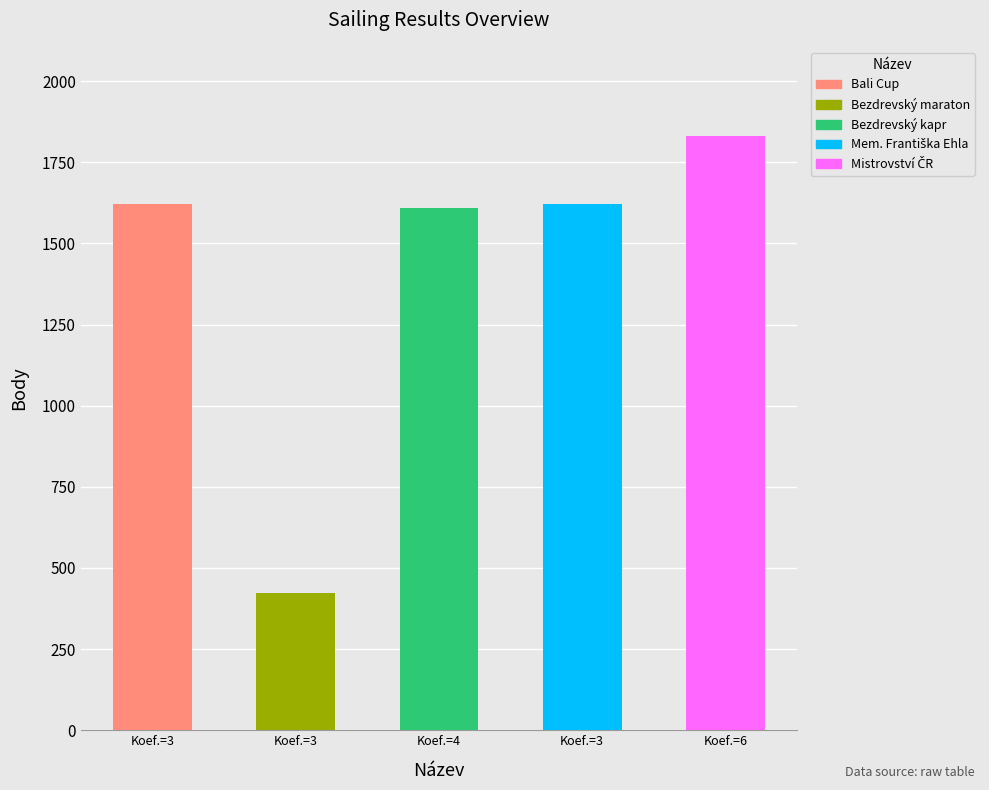

Which category has the highest value in the Pořadí series?

Mistrovství ČR